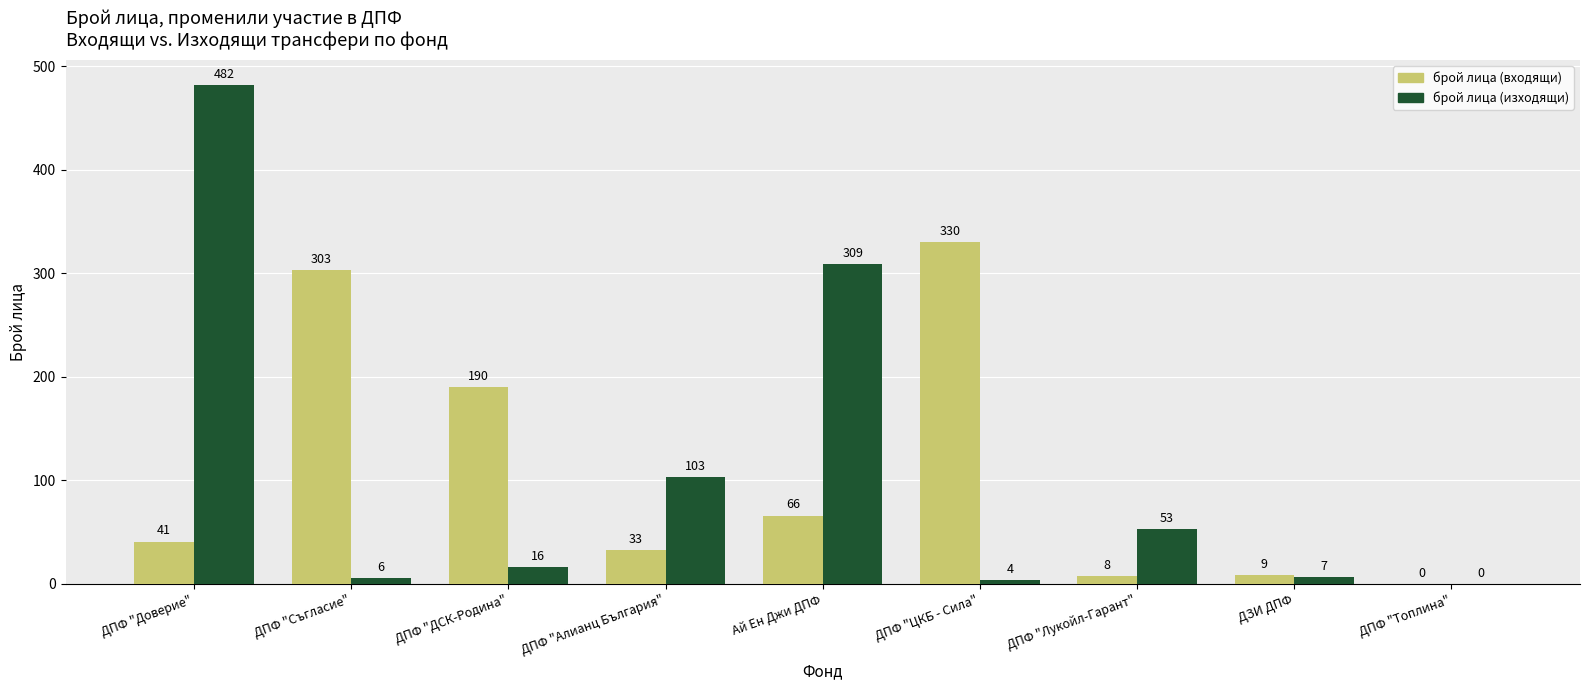

What is the sum of all брой лица (изходящи) values?

980